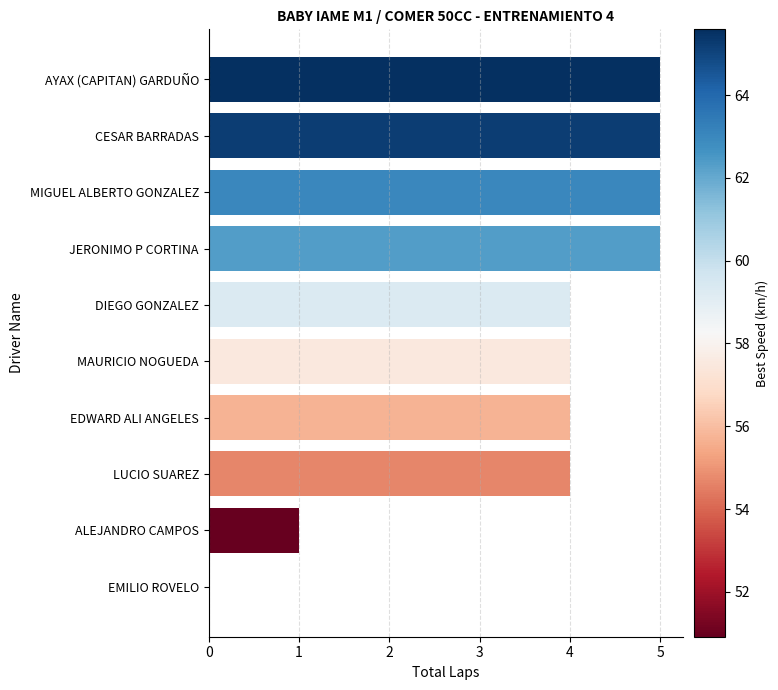

What is the average value?

4